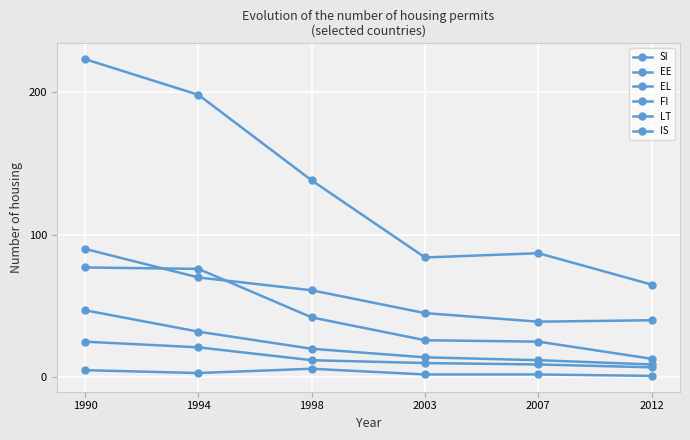

How many lines are shown in the chart?

6